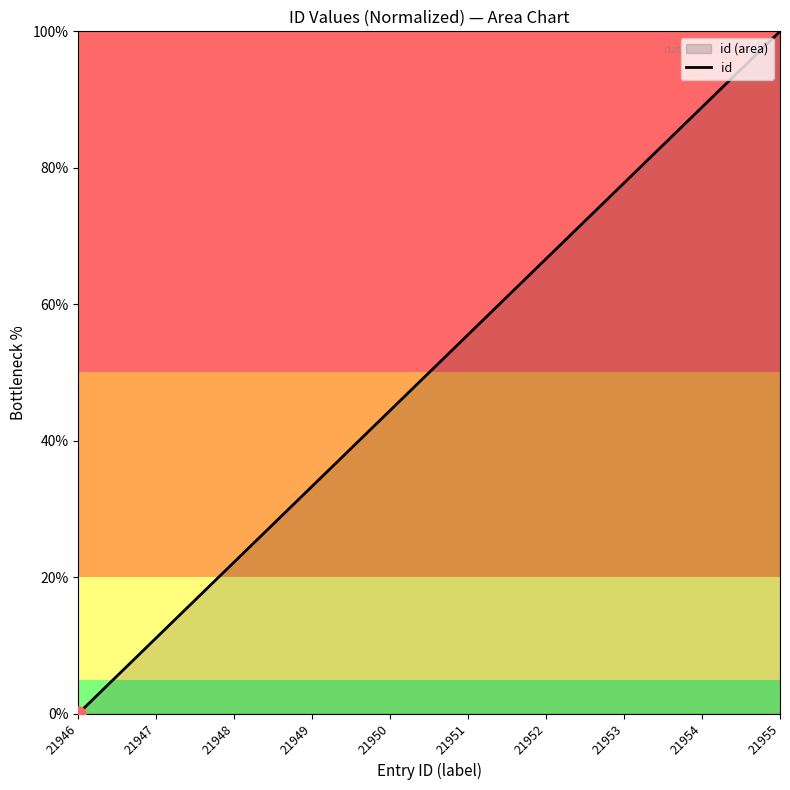

What is the ratio of the value at 21947 to the value at 21954?

0.1